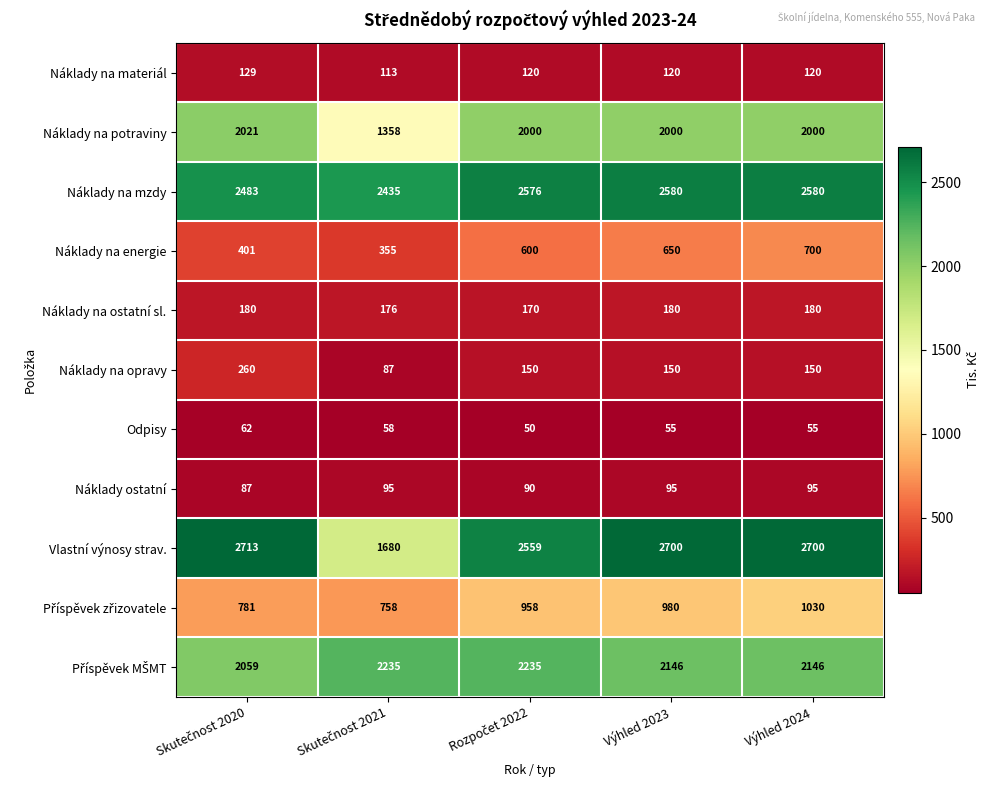

At which category is the sum across all series the highest?

Výhled 2024